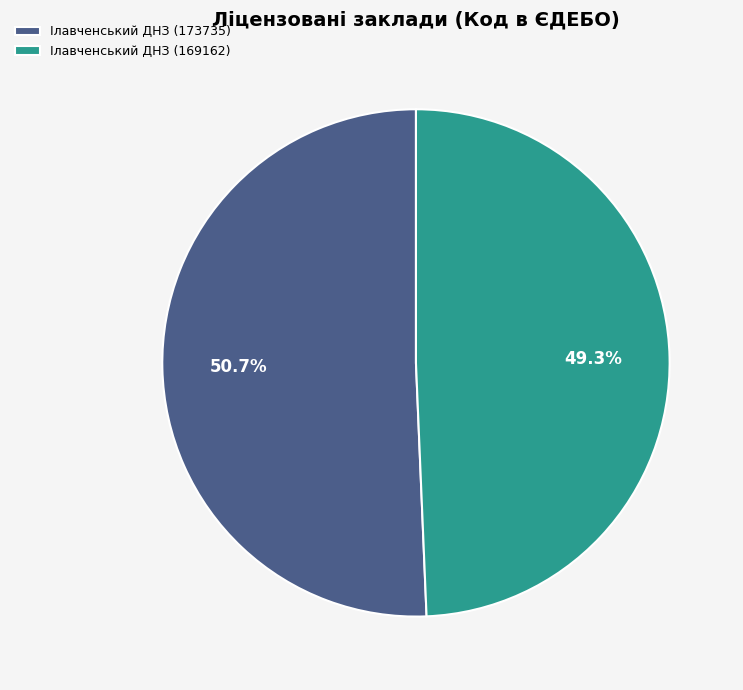

Rank the categories by value from highest to lowest.

Ілавченський ДНЗ (173735), Ілавченський ДНЗ (169162)